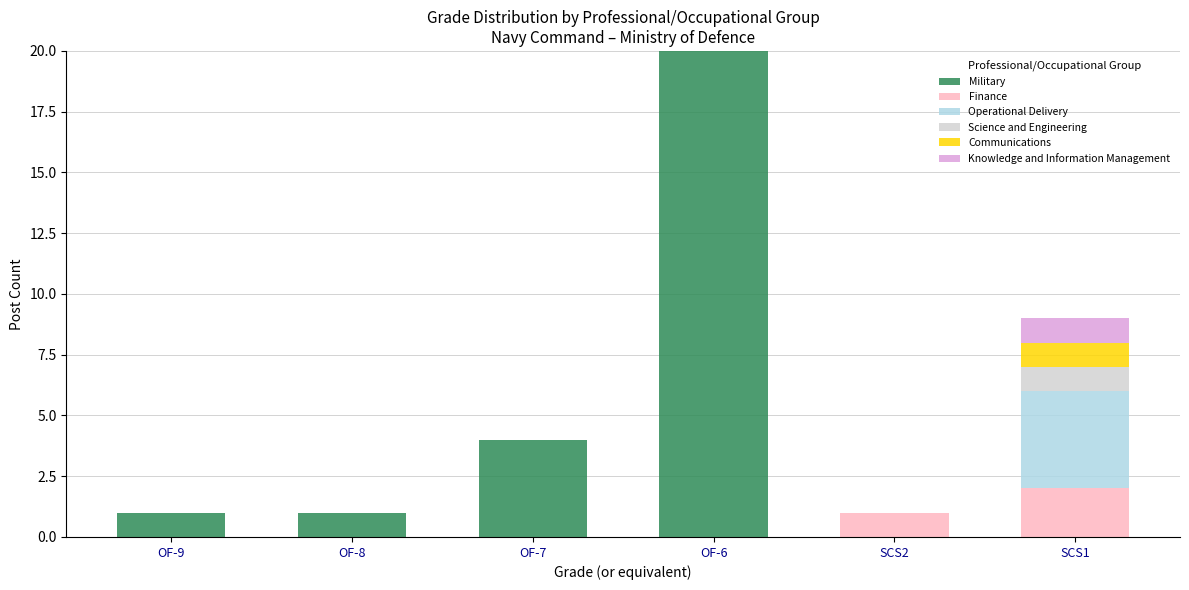

At which label is Military closest to 10?

OF-7